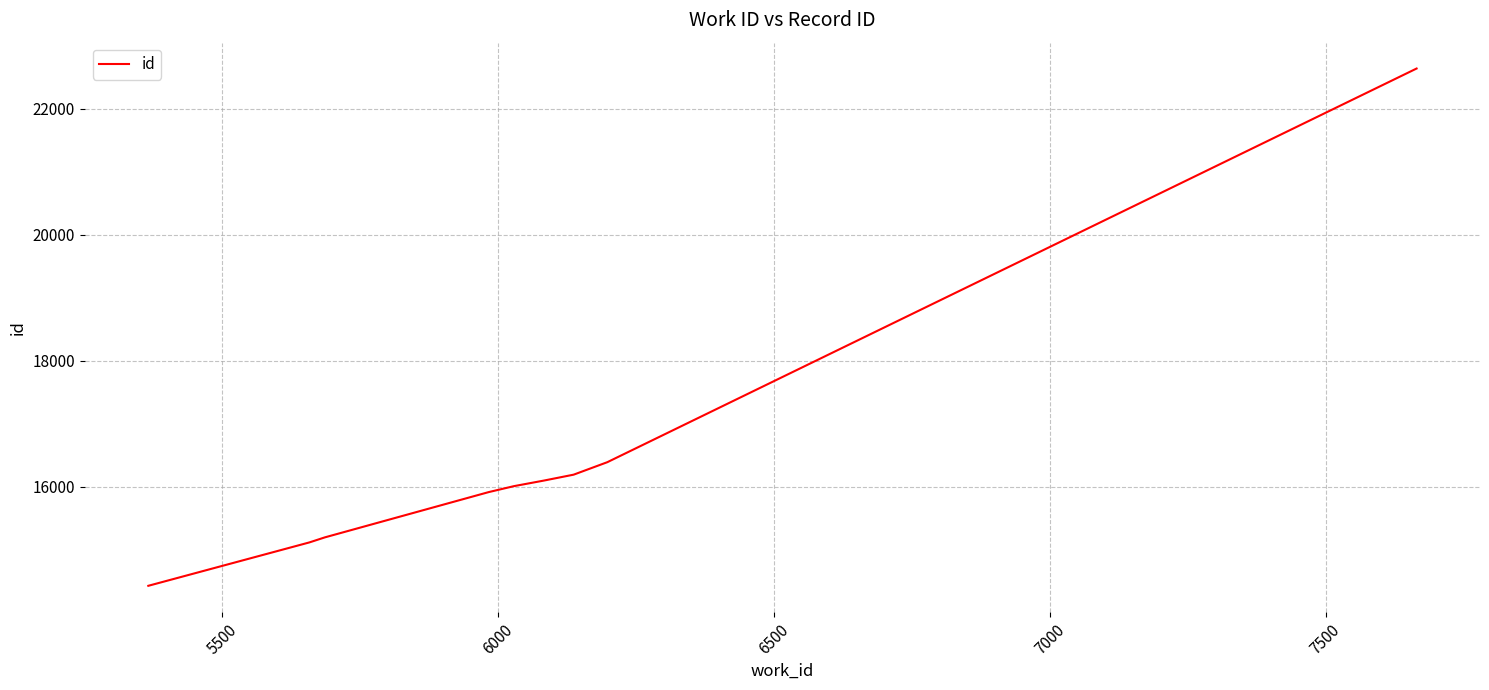

What is the difference between the maximum and minimum values?

8215